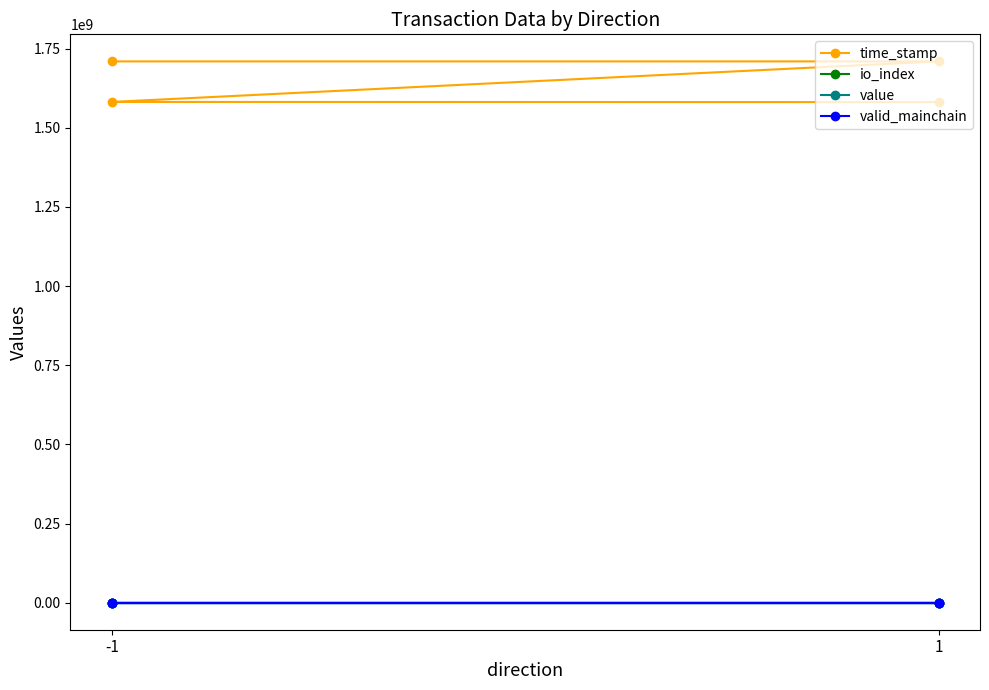

Which series changed the most between -1 and 2?

time_stamp